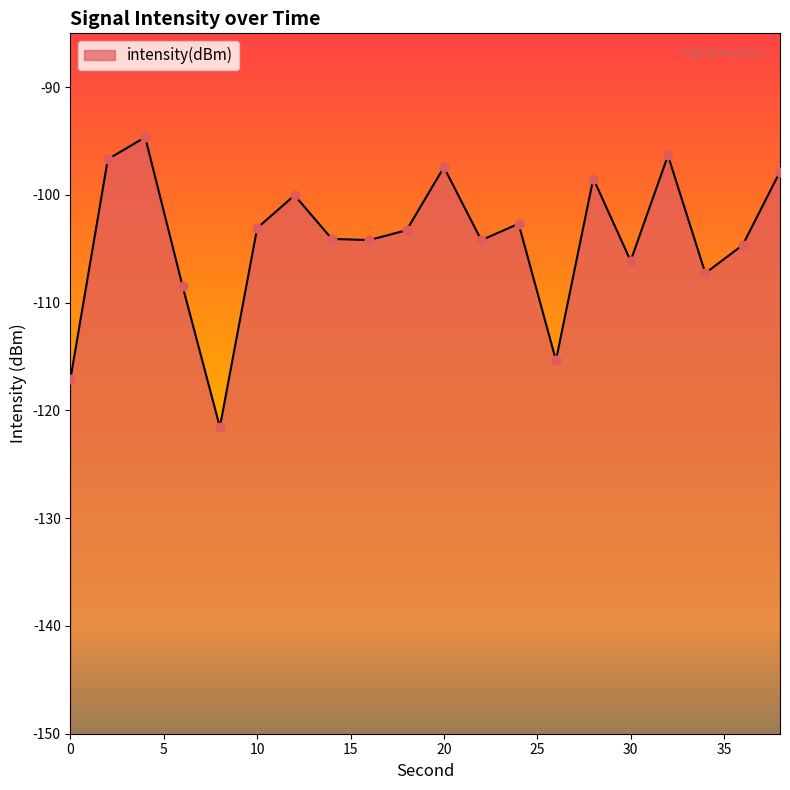

What is the change in value from 22 to 26?

-11.2